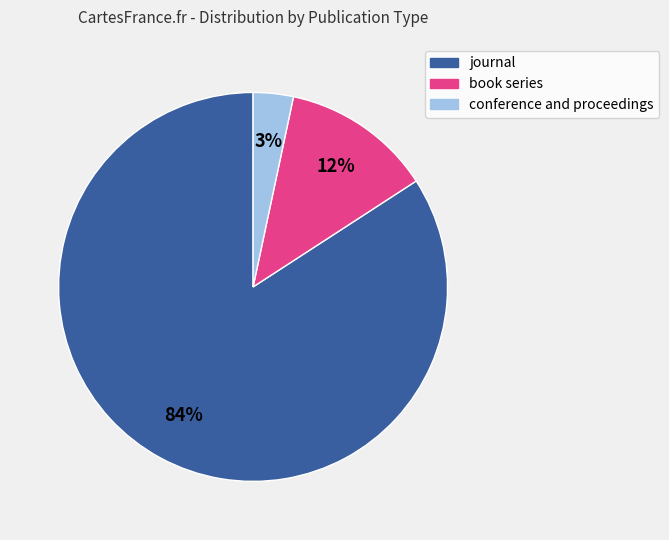

Is the sum of journal and conference and proceedings greater than half?

Yes